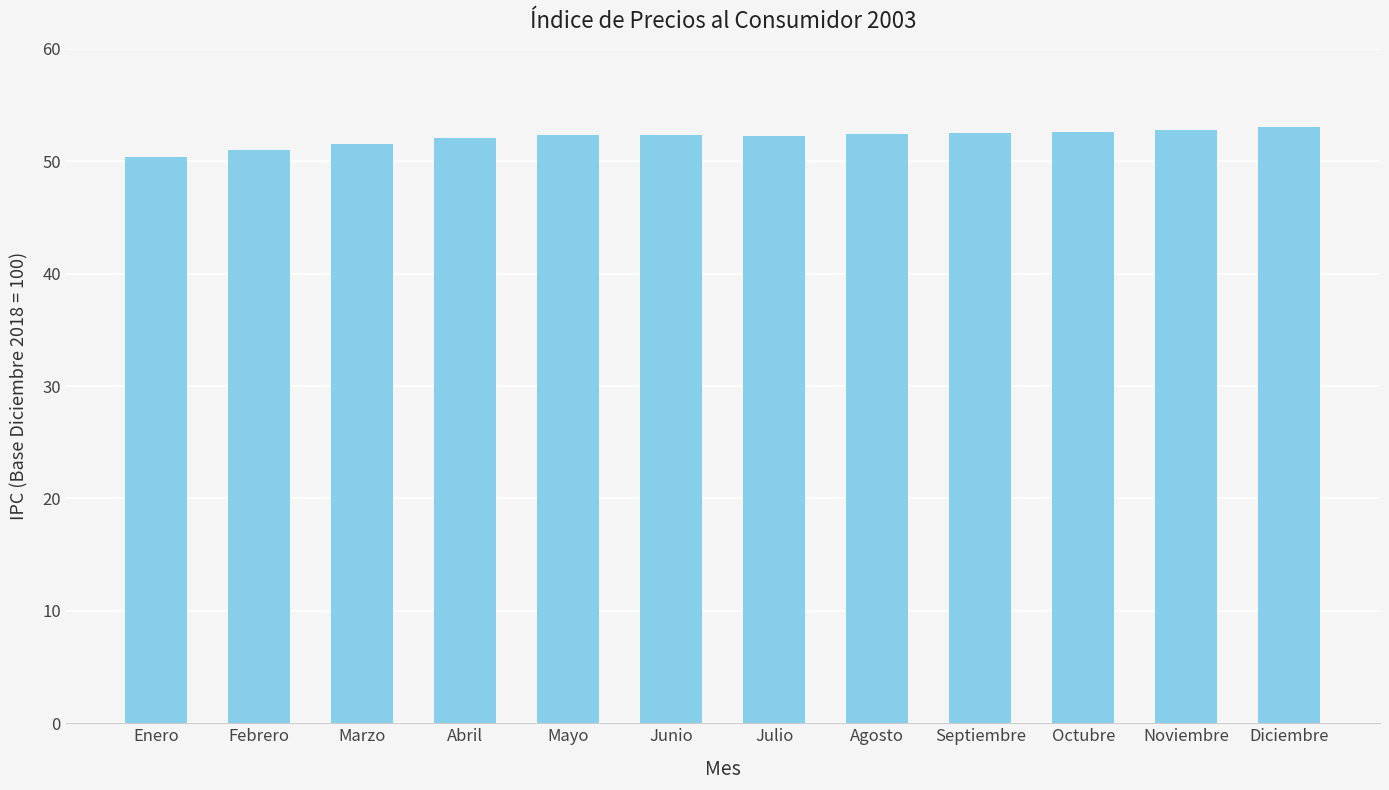

What position from the left is Junio?

6